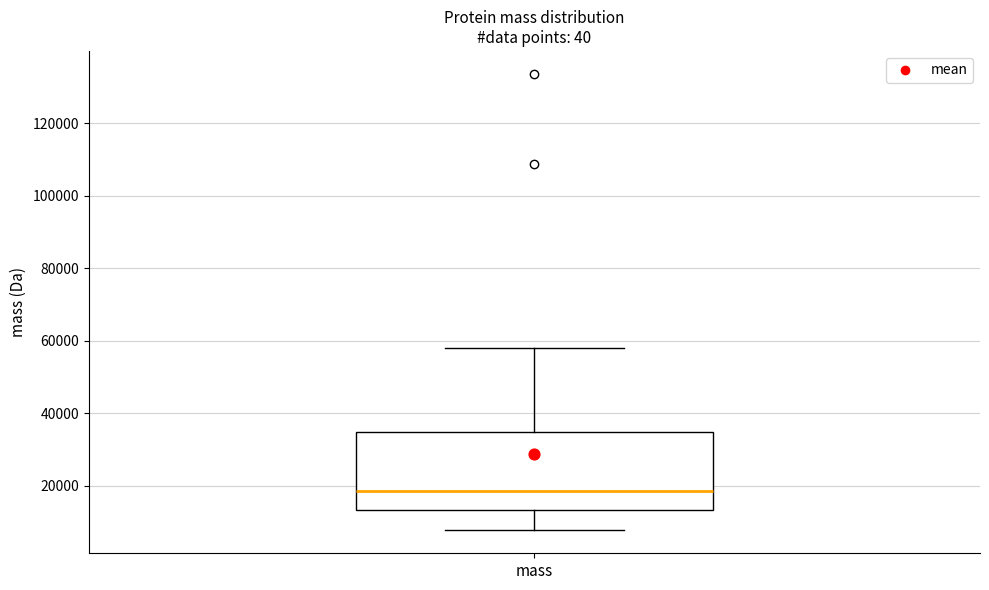

Read this box plot against the y-axis: the position of the median line, the range covered by the box, and the ends of both whiskers. The values are not printed on the chart, so give them approximately, as read against the axis.

median 18000, box 14000 to 34000, whiskers 8000 to 58000